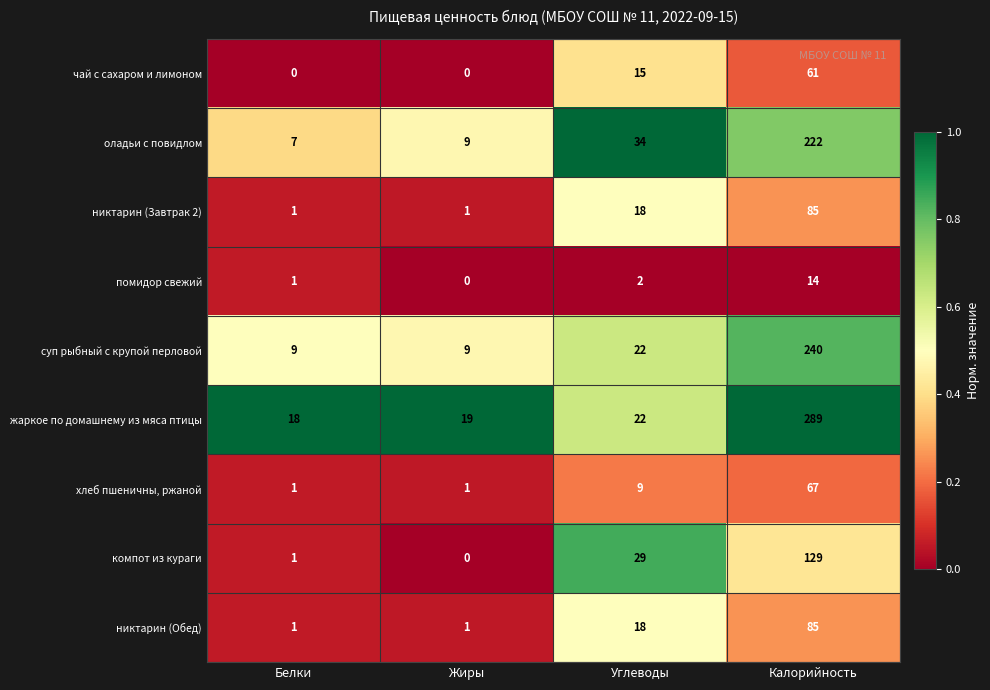

What is the sum of all компот из кураги values?

159